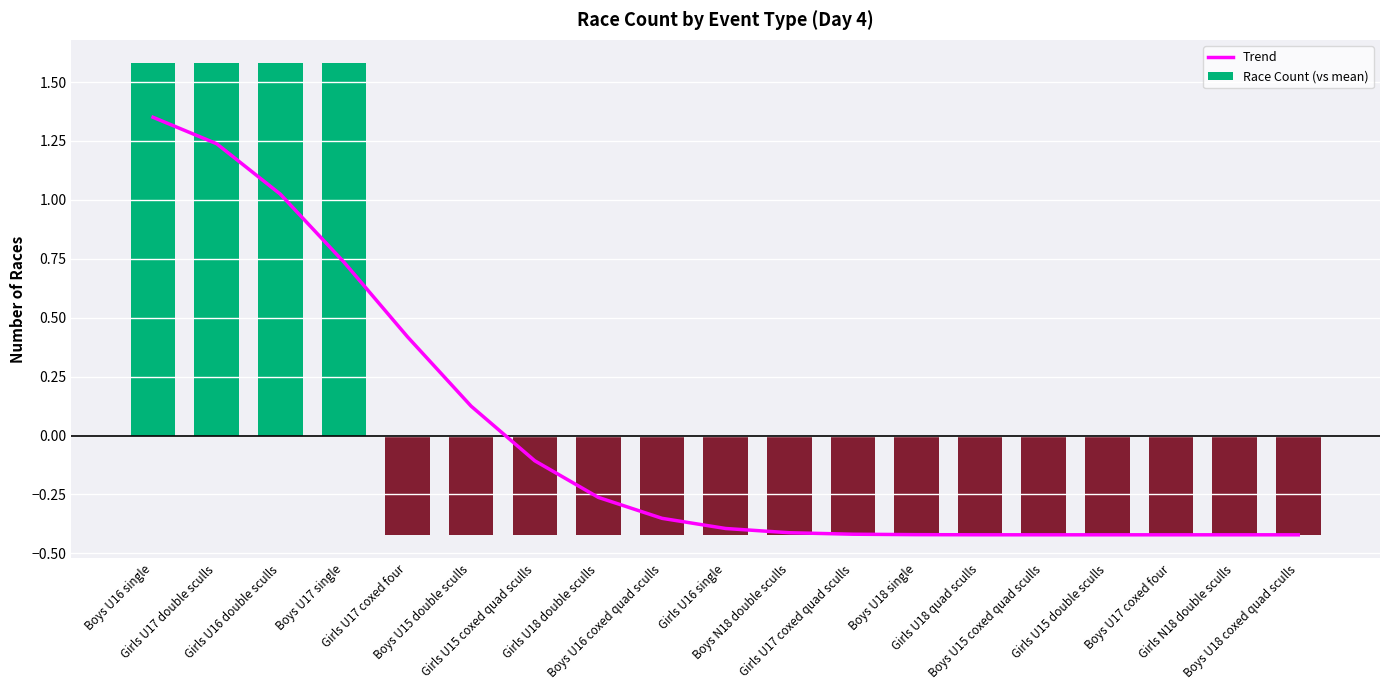

Which series has the widest spread of values?

Race Count (vs mean)